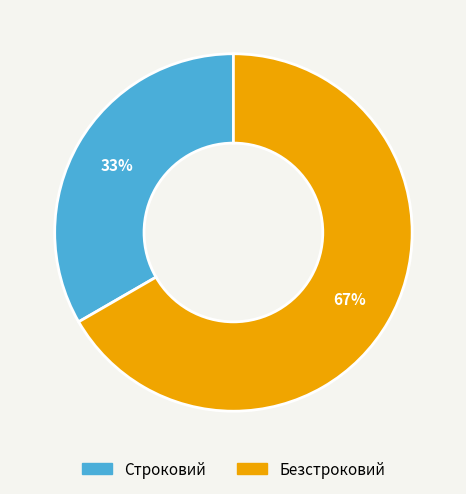

Between Строковий and Безстроковий, which is larger?

Безстроковий